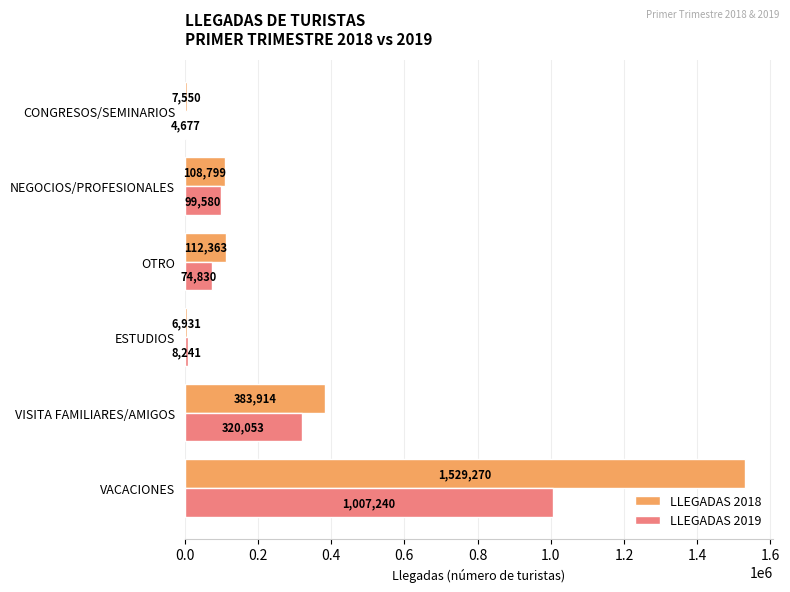

Where is LLEGADAS 2018 nearest to the value 768100?

VISITA FAMILIARES/AMIGOS